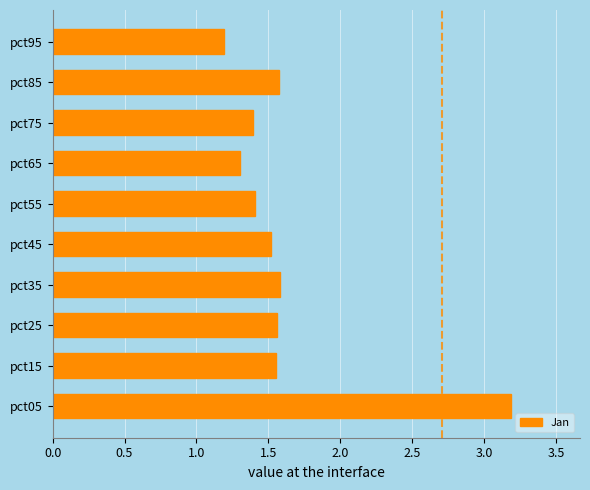

How many categories are shown in the chart?

10